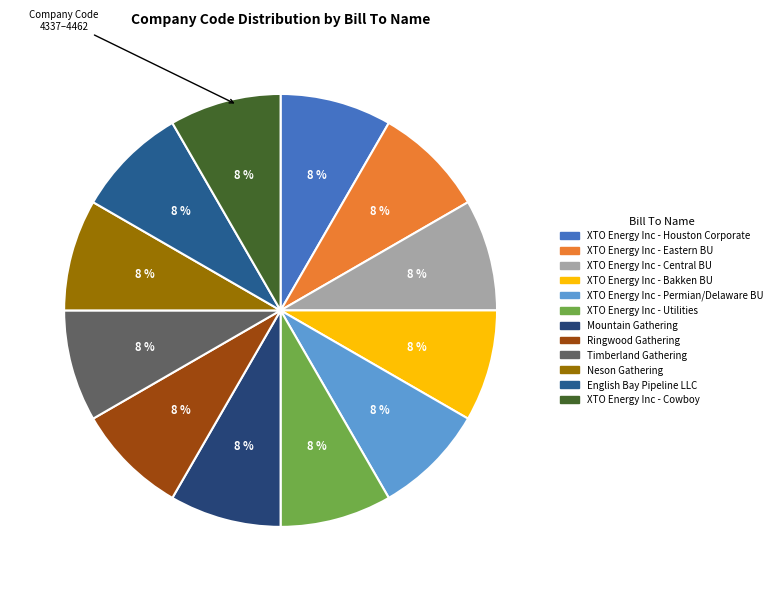

What is the smallest slice in the pie chart?

XTO Energy Inc - Houston Corporate